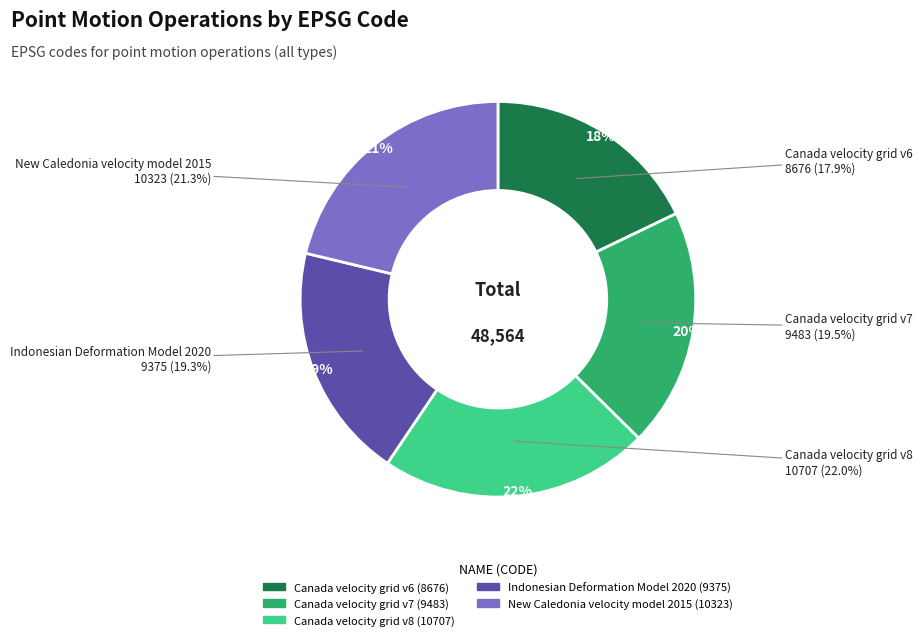

Is there a majority slice in this chart?

No